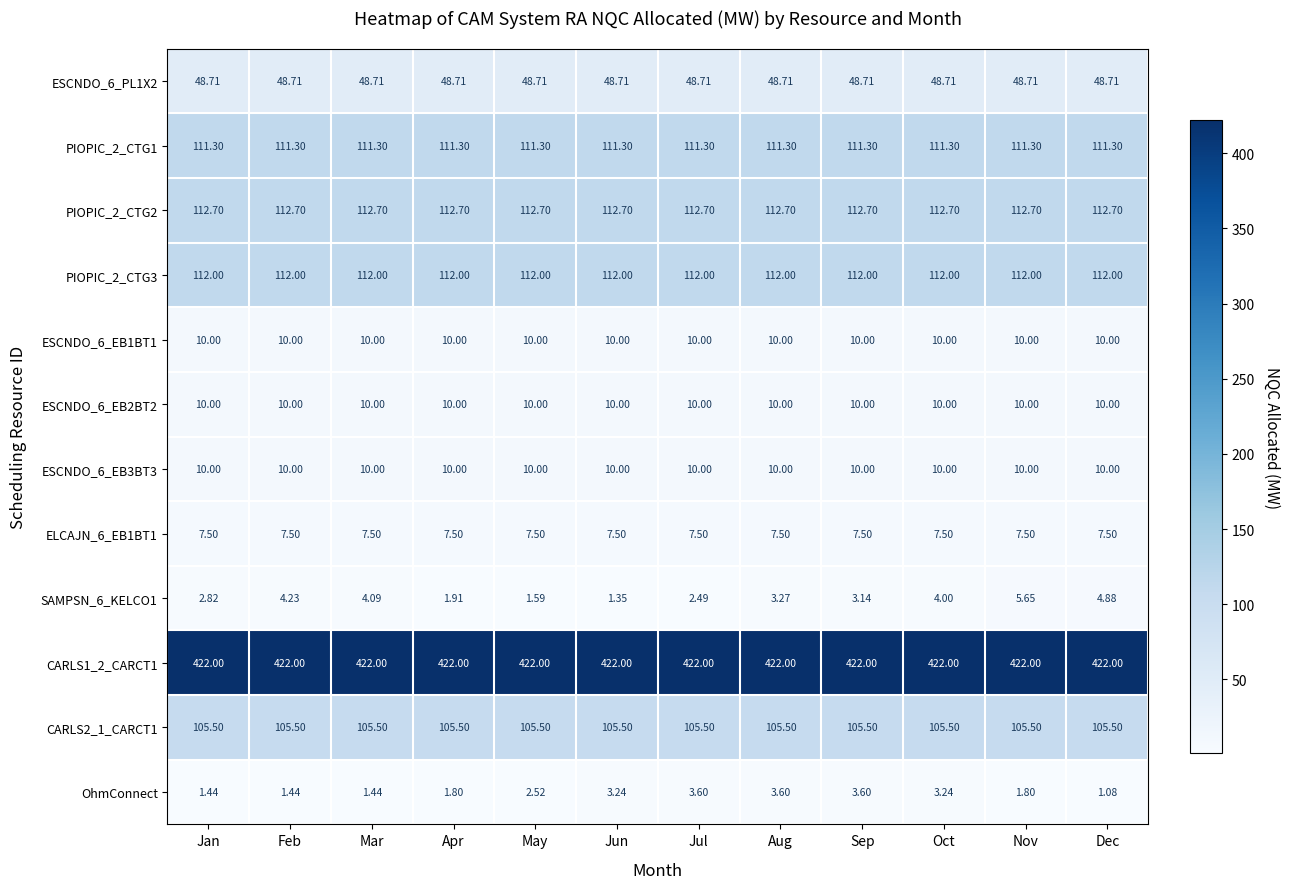

Between Apr and Jul, which series saw the biggest shift?

OhmConnect